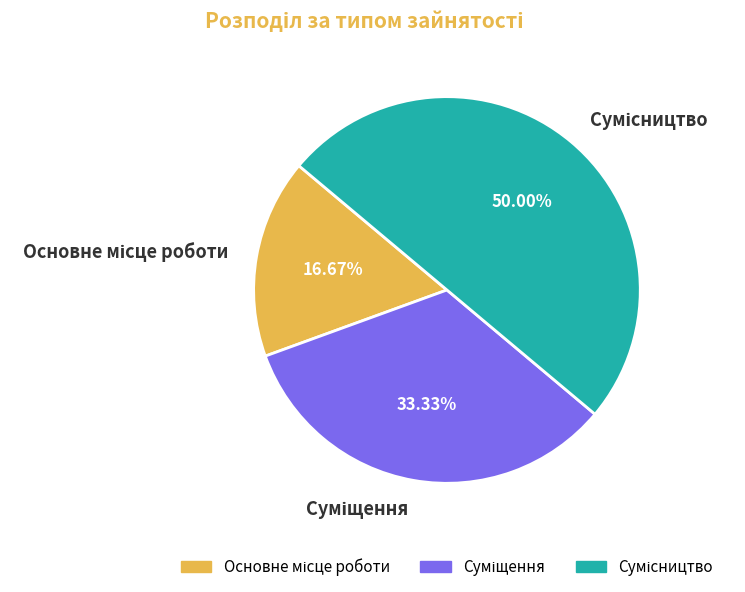

Approximately how many times larger is the value at Основне місце роботи compared to Сумісництво?

0.3